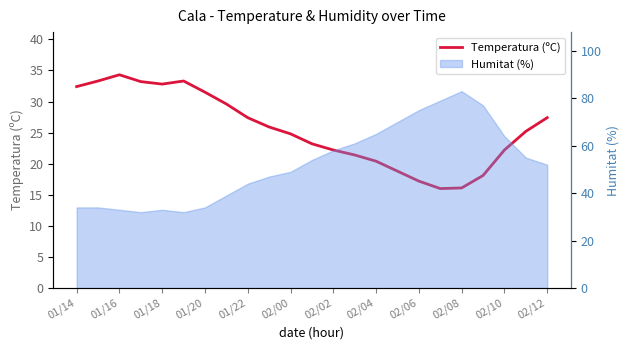

Does the chart display data point markers on the line(s)?

No